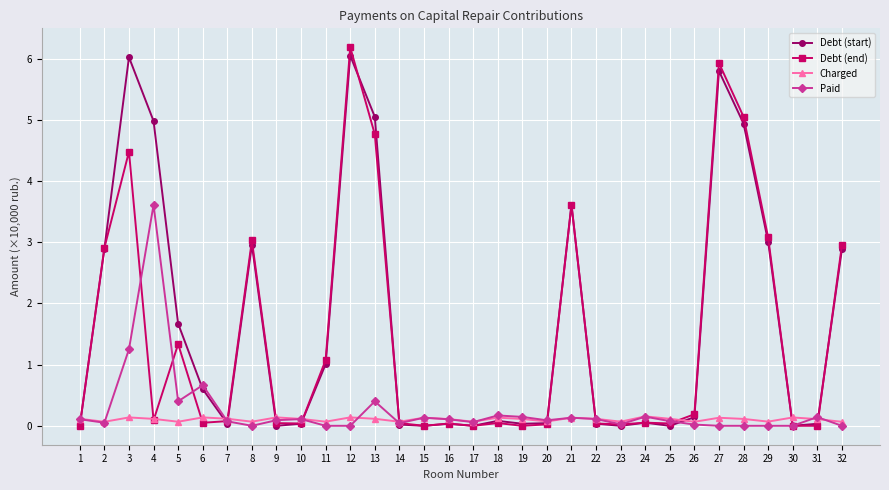

After their last crossing, which series has the higher values: Charged or Debt (end)?

Debt (end)